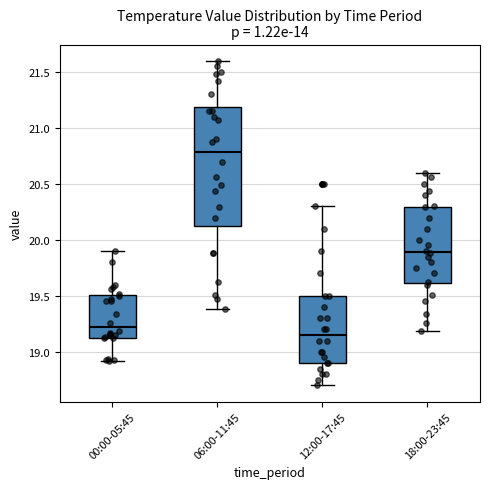

Reading left to right, transcribe this box plot: for each box, give where its median line is, the range the box spans, and where its two whiskers end, as read against the y-axis. The values are not printed on the chart, so give them approximately, as read against the axis.

00:00-05:45: median 19.25, box 19.15 to 19.50, whiskers 18.90 to 19.90
06:00-11:45: median 20.80, box 20.10 to 21.20, whiskers 19.40 to 21.60
12:00-17:45: median 19.15, box 18.90 to 19.50, whiskers 18.70 to 20.30
18:00-23:45: median 19.90, box 19.60 to 20.30, whiskers 19.20 to 20.60